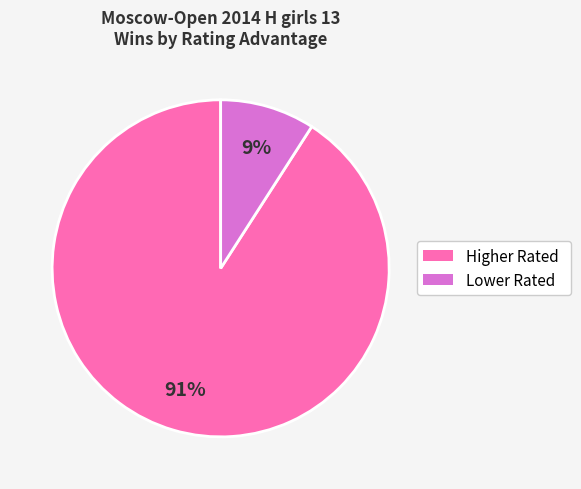

Is there a majority slice in this chart?

Yes